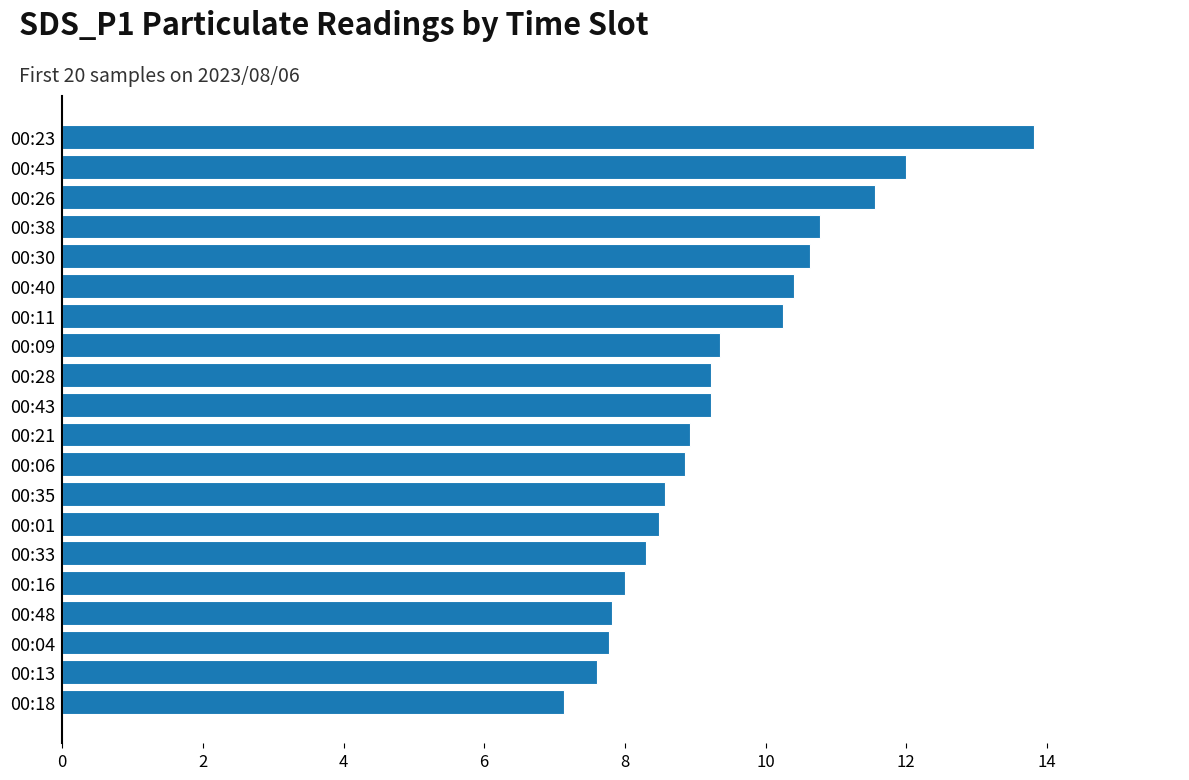

What value does the data have at 00:21?

8.9